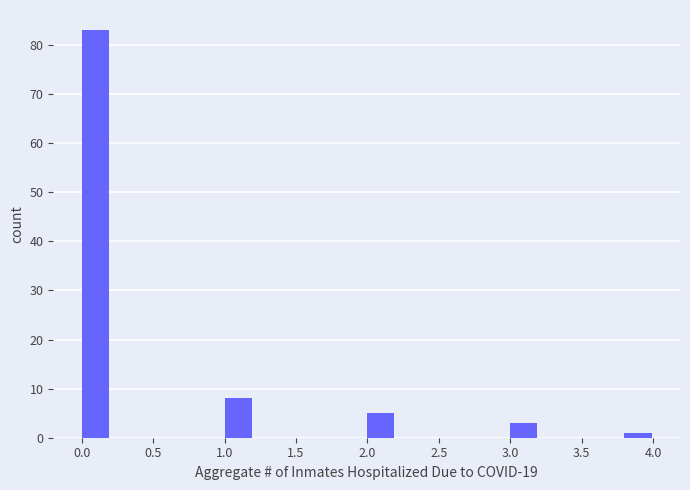

How tall is the bar that spans 0.0 to 0.2 on the x-axis? The values are not printed on the chart, so give them approximately, as read against the axis.

83